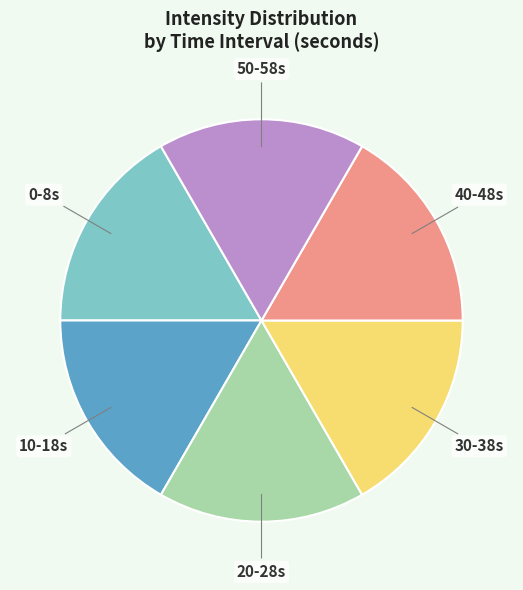

Is there any slice that represents more than half of the pie?

No